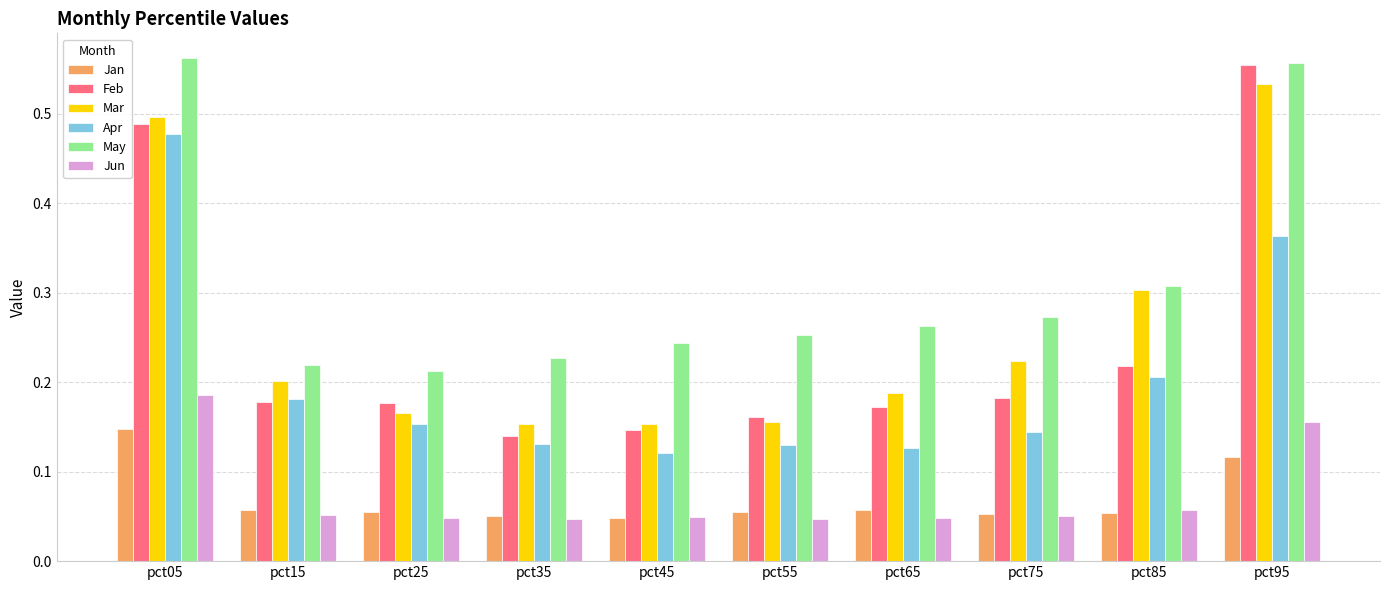

How many series are shown in this chart?

6